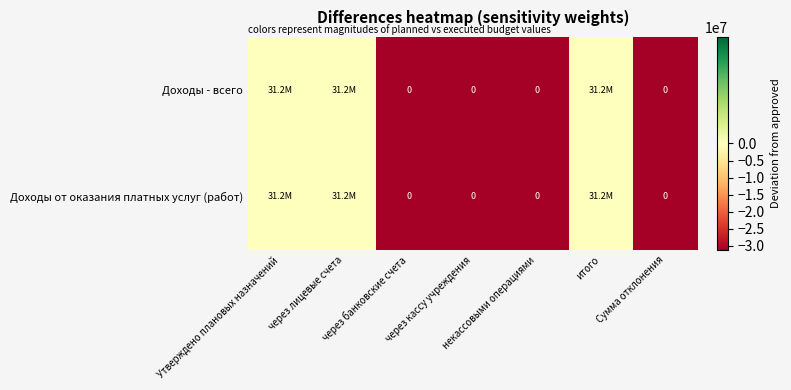

Between через банковские счета and итого, which series saw the biggest shift?

Доходы - всего